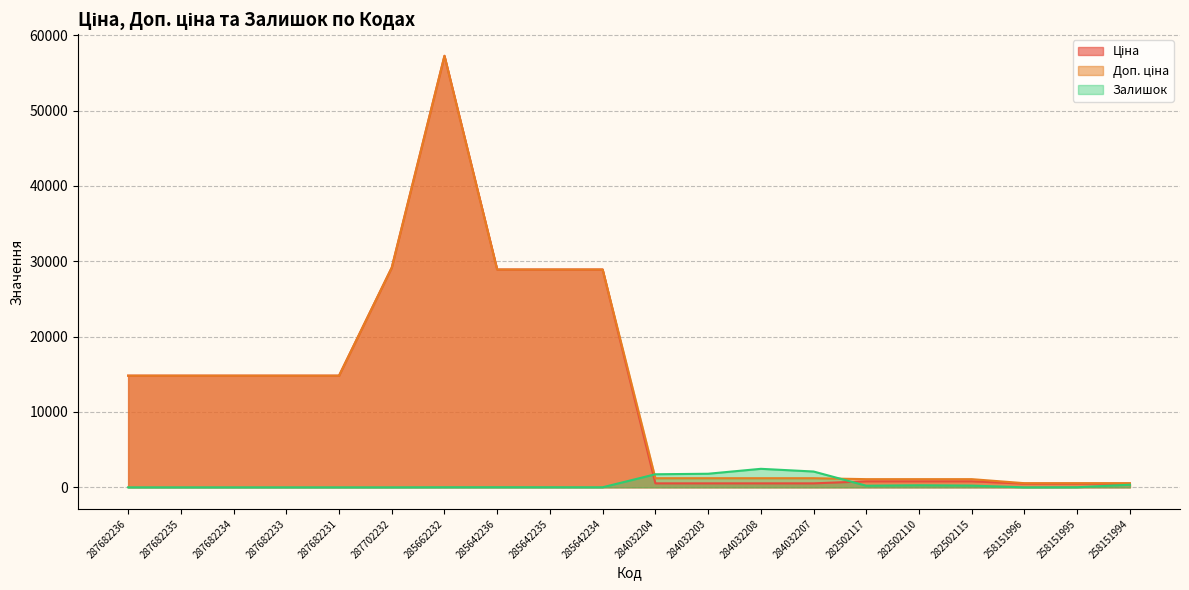

At which category is the sum across all series the highest?

285662232